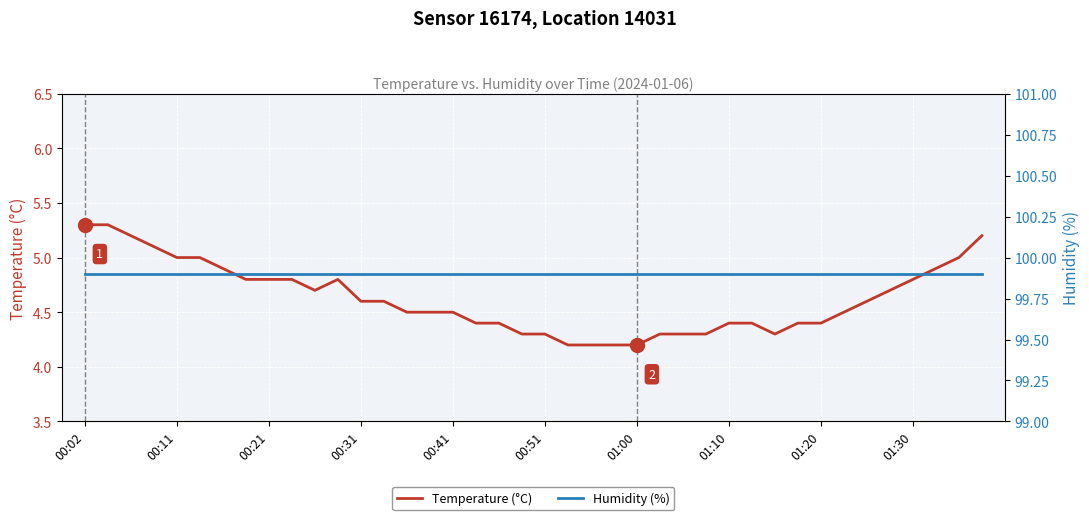

What is the sum of all Humidity (%) values?

3996.0